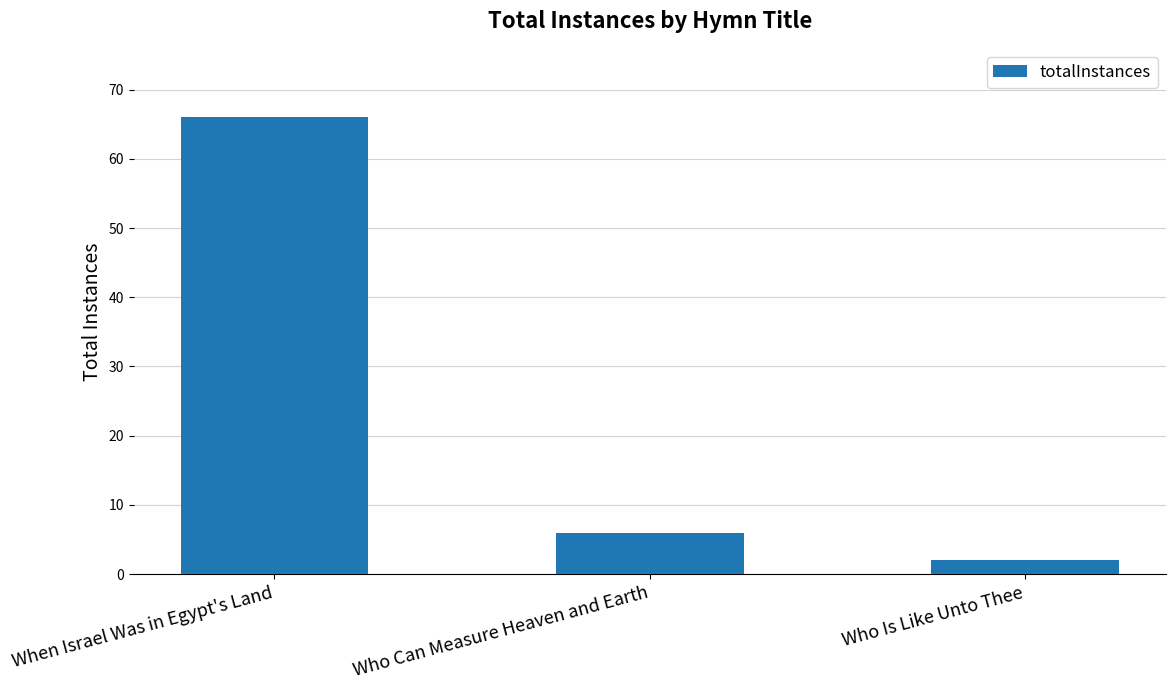

List the labels in order of value, smallest first.

Who Is Like Unto Thee, Who Can Measure Heaven and Earth, When Israel Was in Egypt's Land